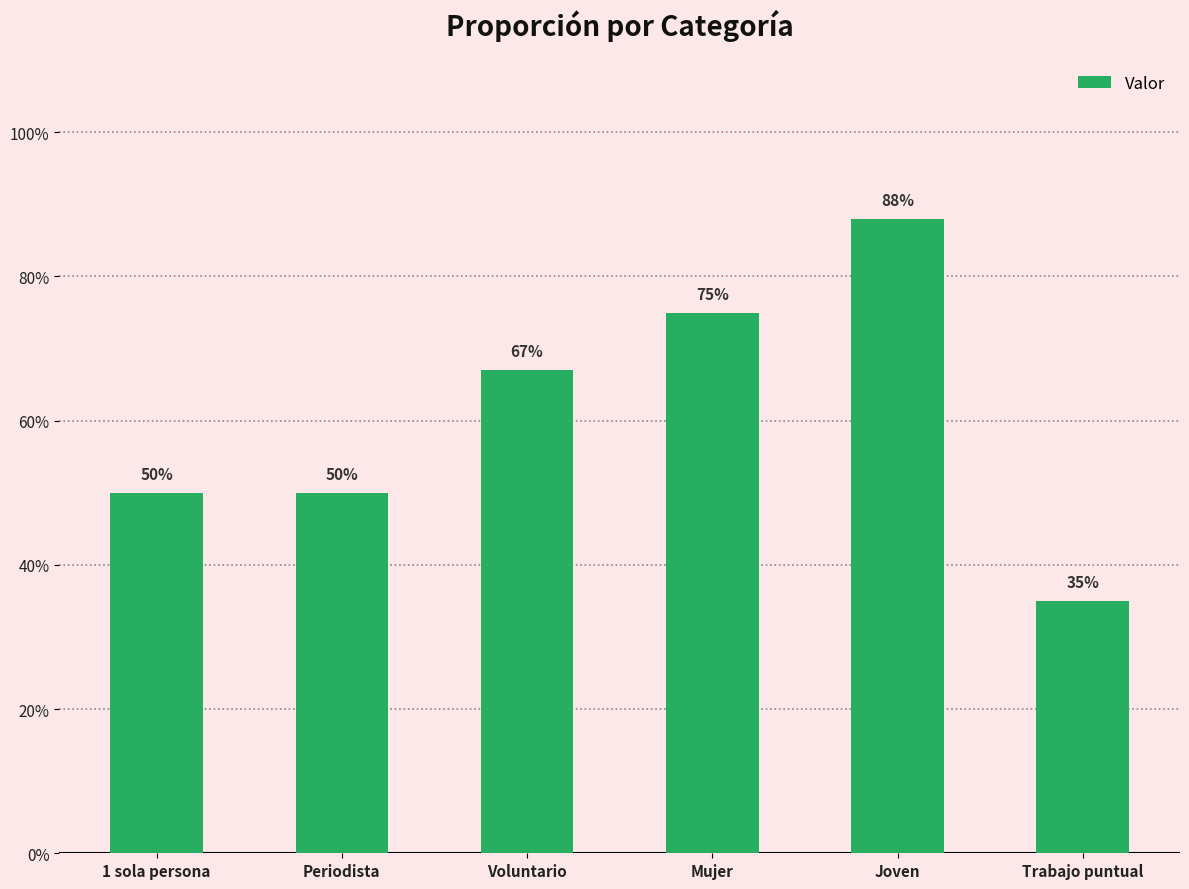

True or false: the data shows 0.7 at Voluntario.

True